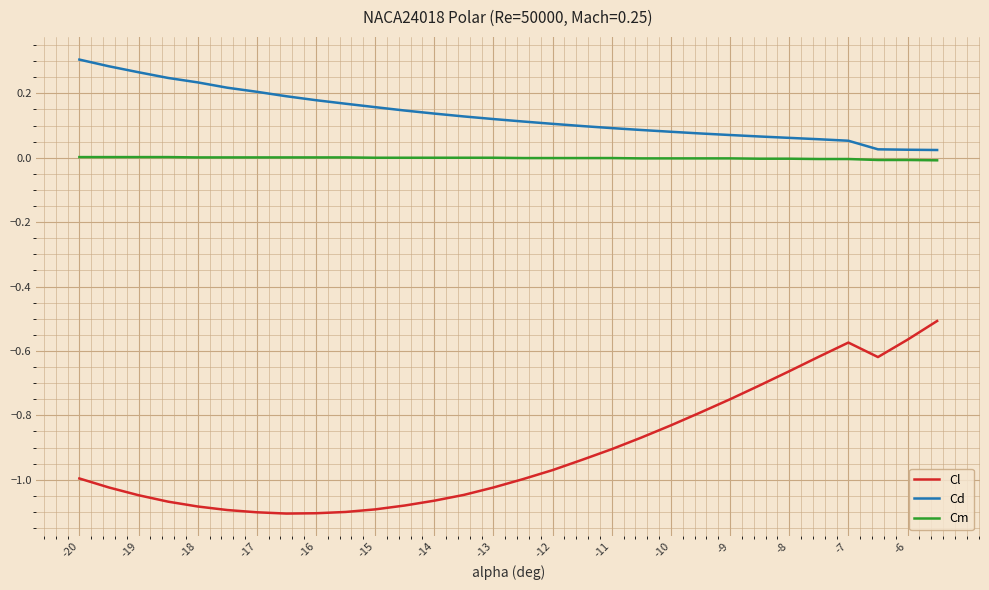

List the series in order of their peak value, lowest first.

Cl, Cm, Cd